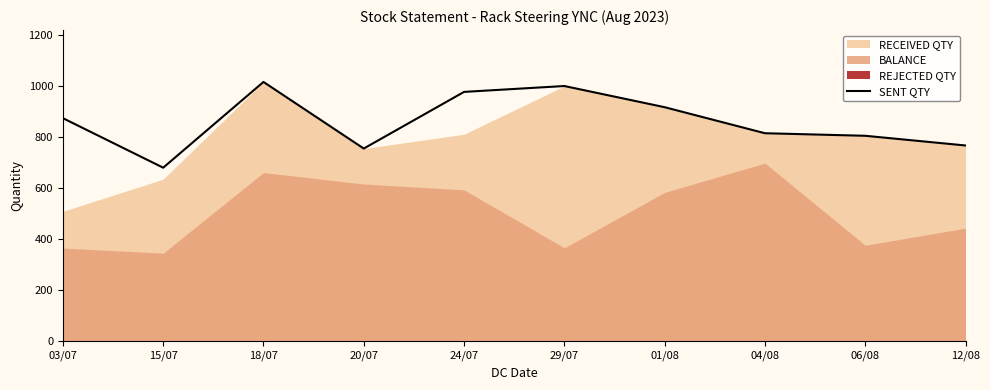

What is the difference between the maximum and minimum values?

336